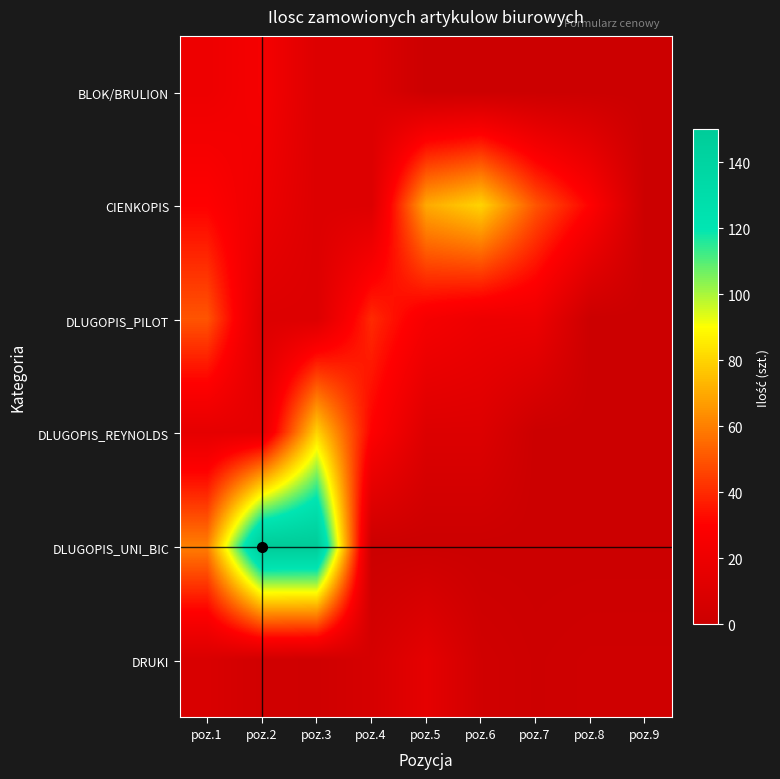

At which category does the chart reach its peak across all series?

poz.2